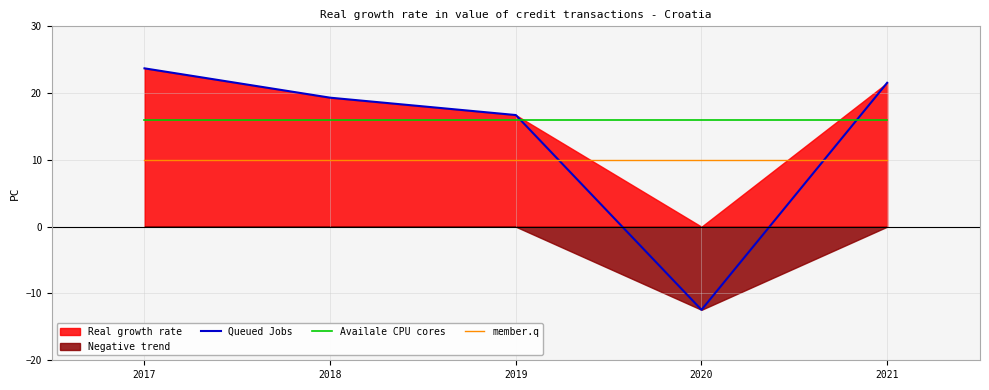

Which series has the largest range (max minus min)?

Queued Jobs